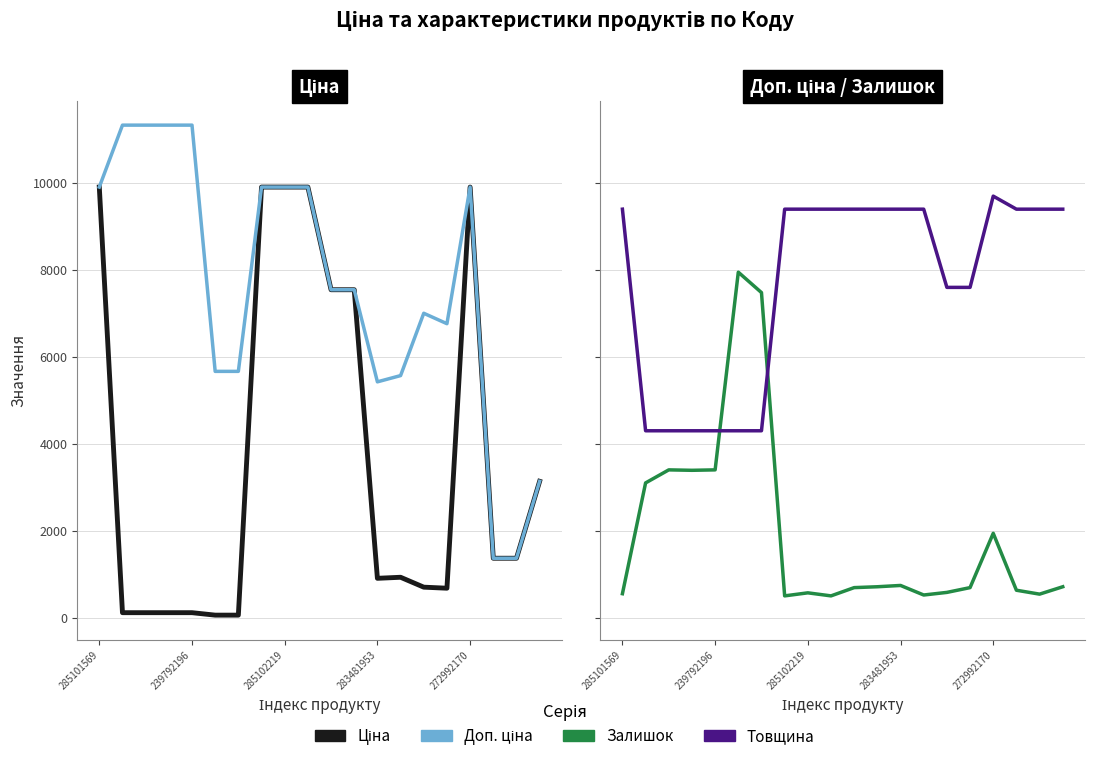

What is the value of the Доп. ціна point at the 4th from the left?

11334.0